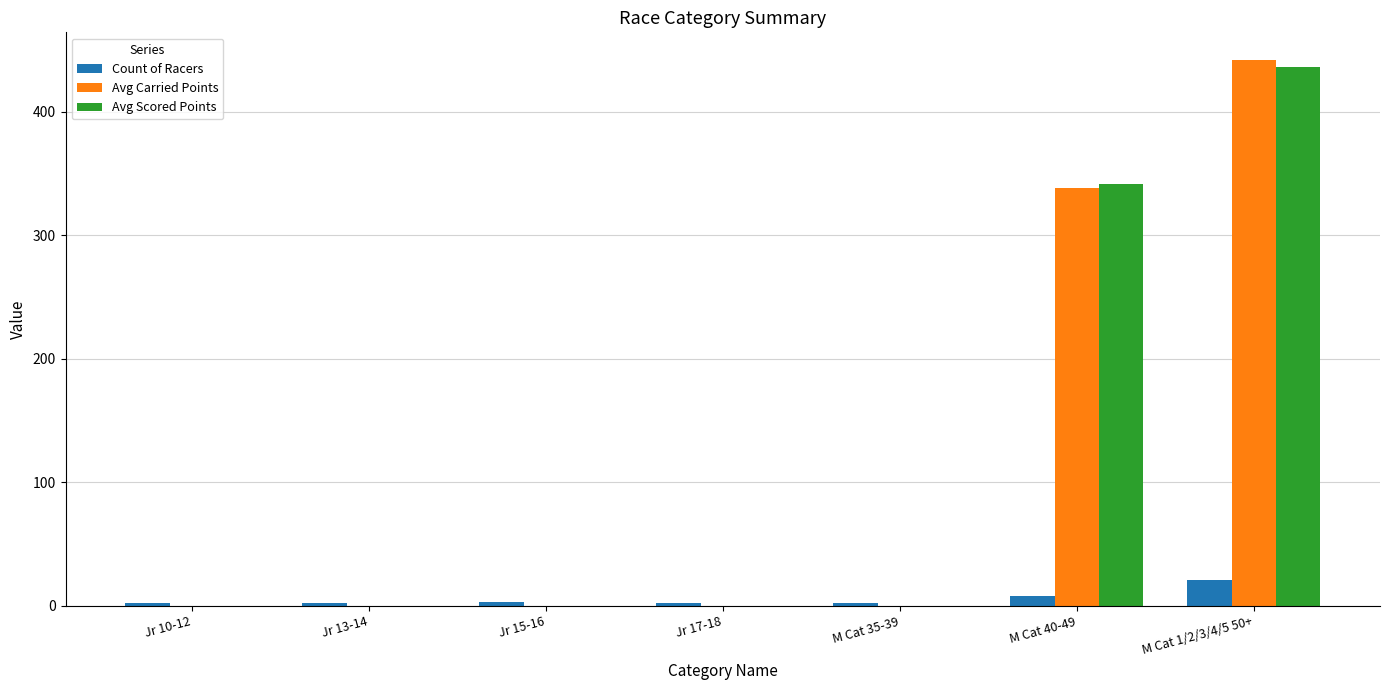

What is the sum of all Avg Carried Points values?

780.0